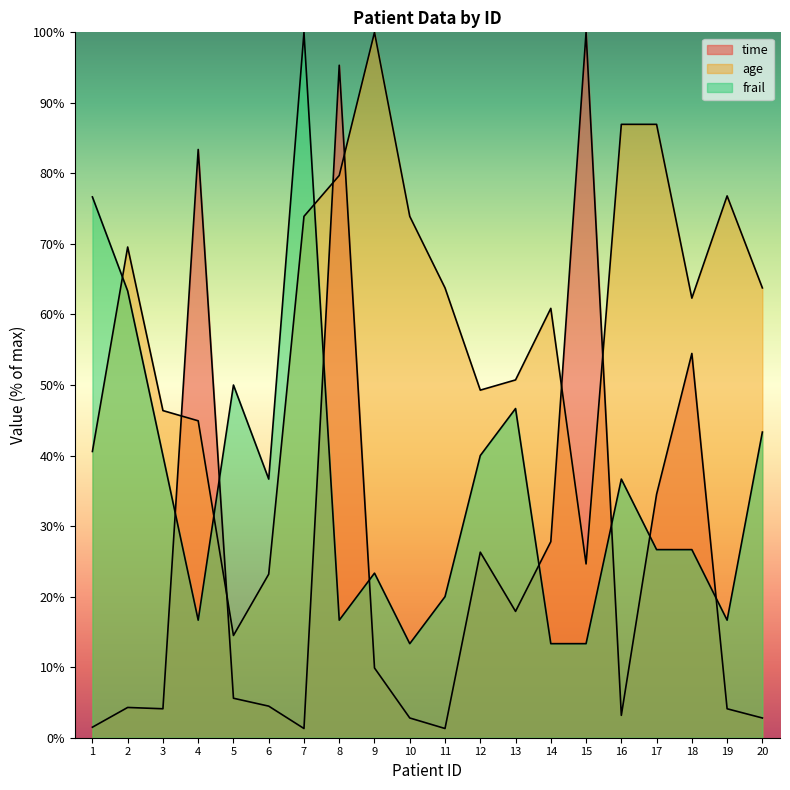

Which label corresponds to the smallest value in the chart?

7